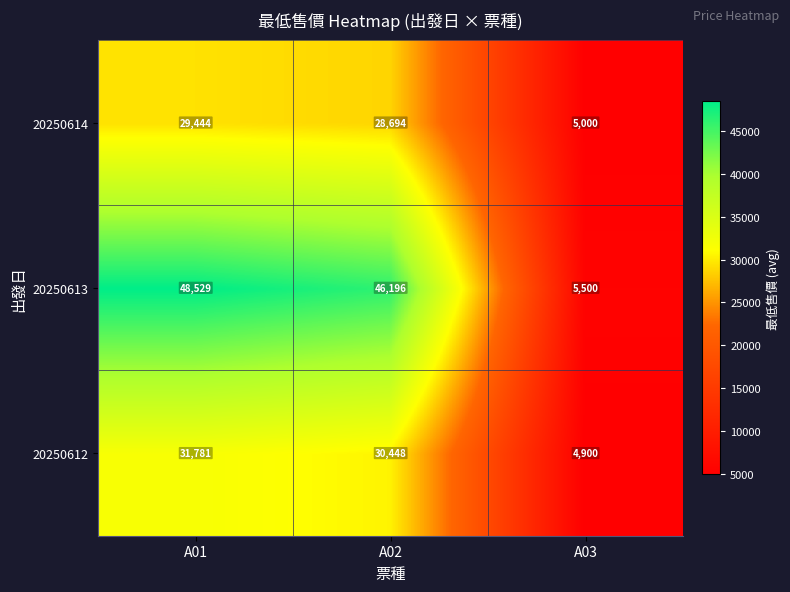

Reading right to left, transcribe all the data shown in this chart.

20250614: 5000	28694	29444
20250613: 5500	46196	48529
20250612: 4900	30448	31781